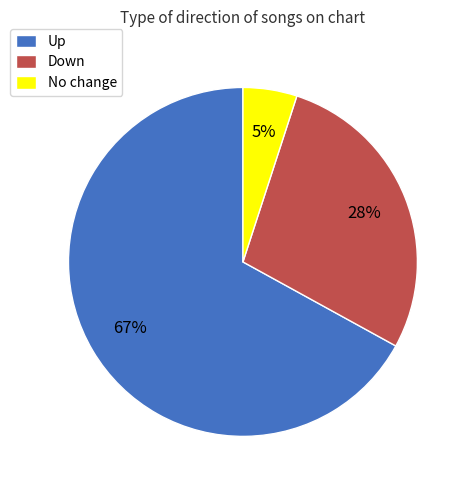

What percentage is the Down slice, to the nearest percent?

28%